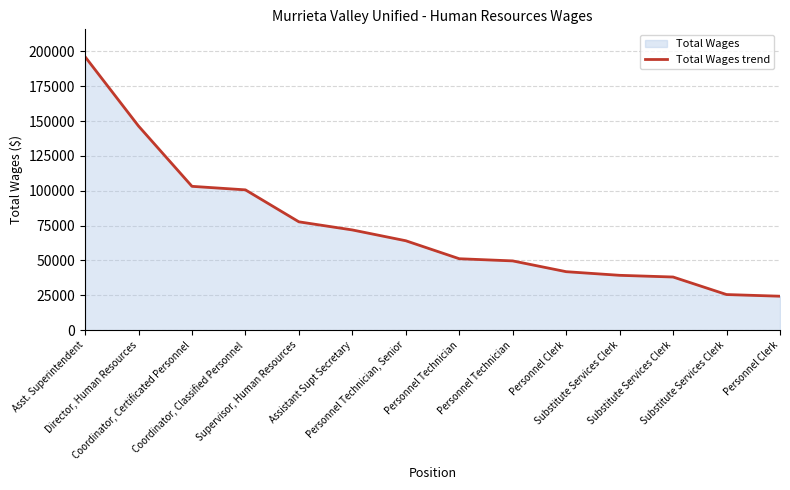

The value at Supervisor, Human Resources is 29930. True or false?

False